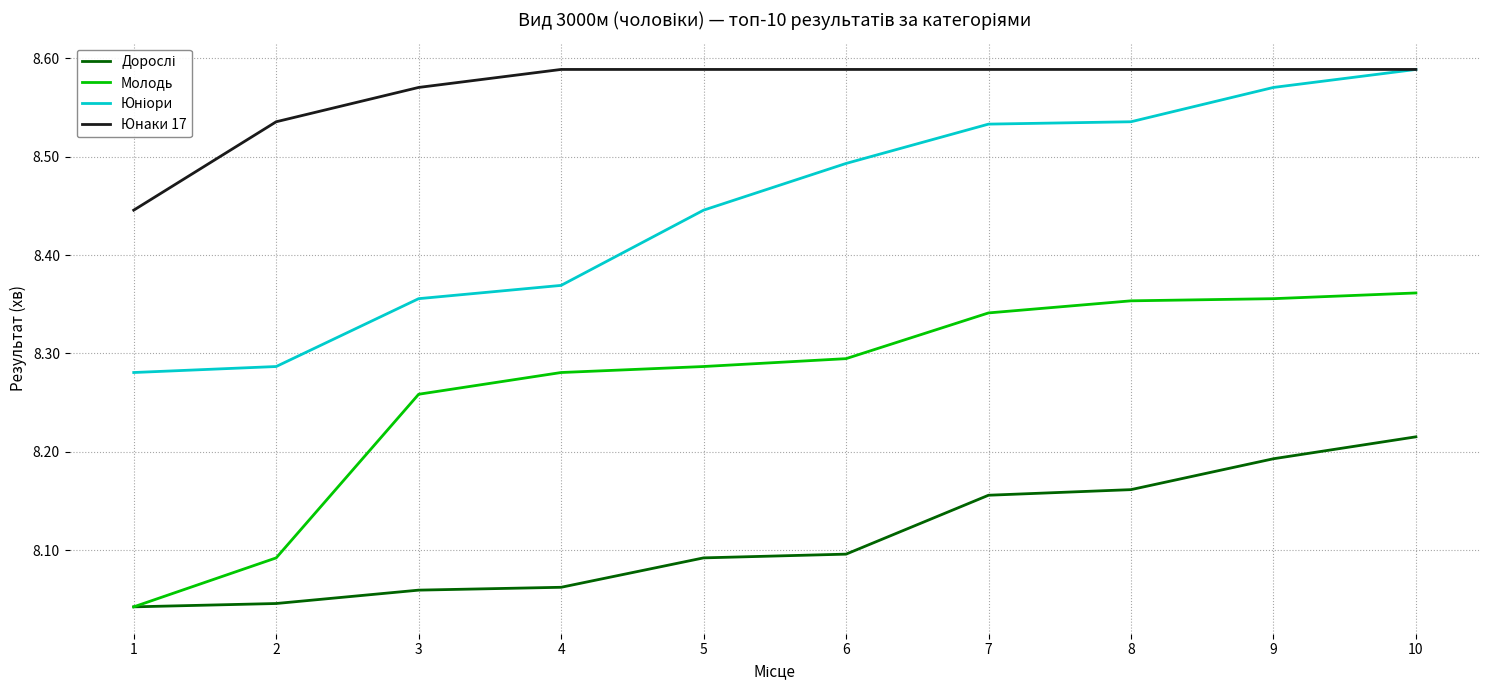

What is the spread (max minus min) of values at 9?

0.4